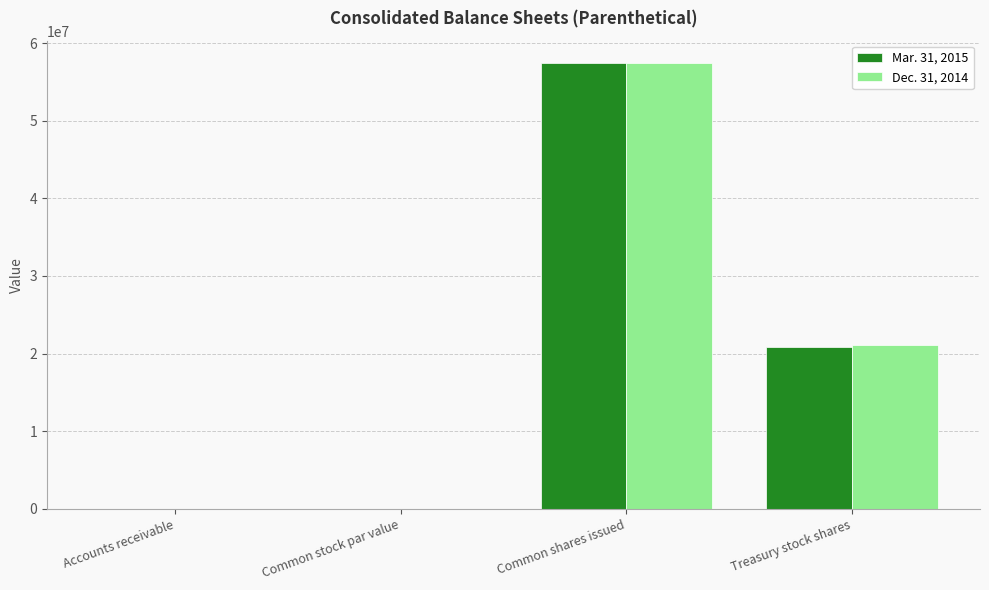

Are the bars horizontal?

No